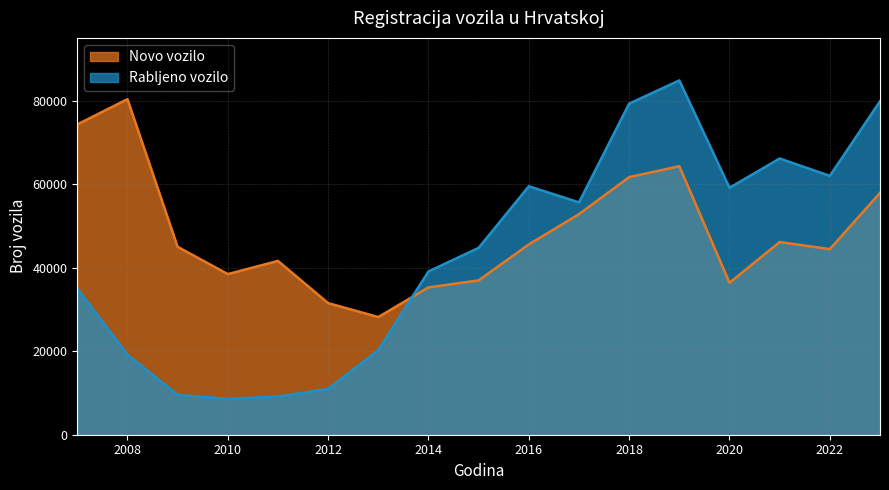

Which category has the highest value in the Novo vozilo series?

2008